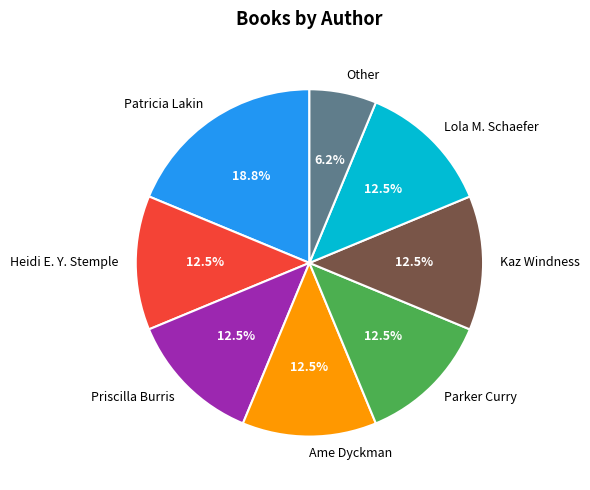

Which slice is the largest?

Patricia Lakin